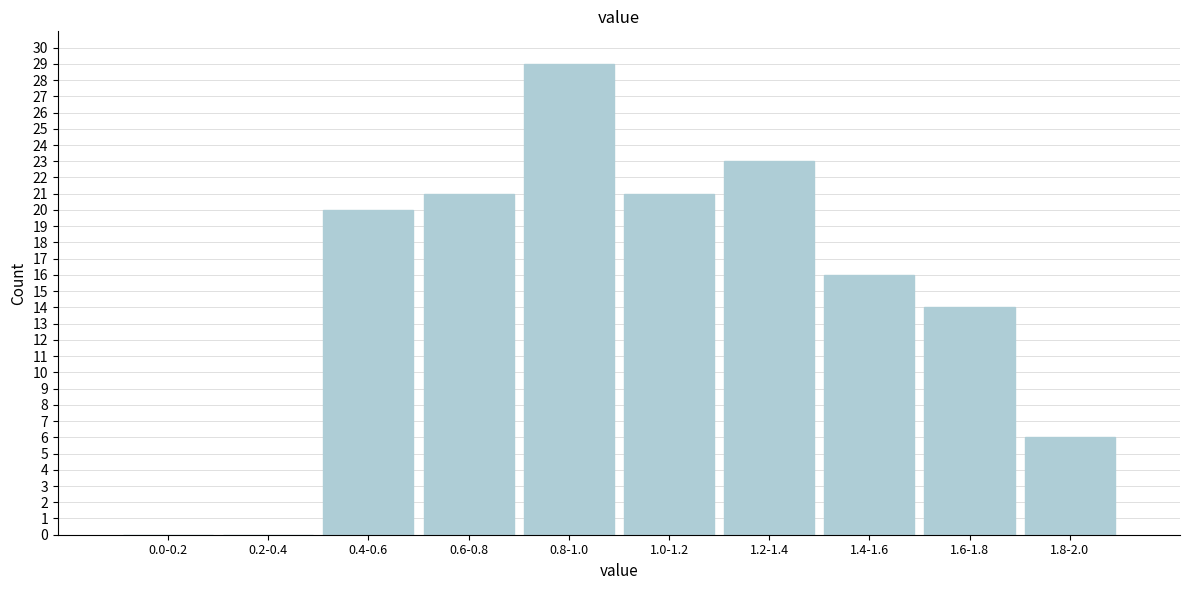

Reading left to right, extract all data points from this chart.

0.0-0.2=0	0.2-0.4=0	0.4-0.6=20	0.6-0.8=21	0.8-1.0=29	1.0-1.2=21	1.2-1.4=23	1.4-1.6=16	1.6-1.8=14	1.8-2.0=6